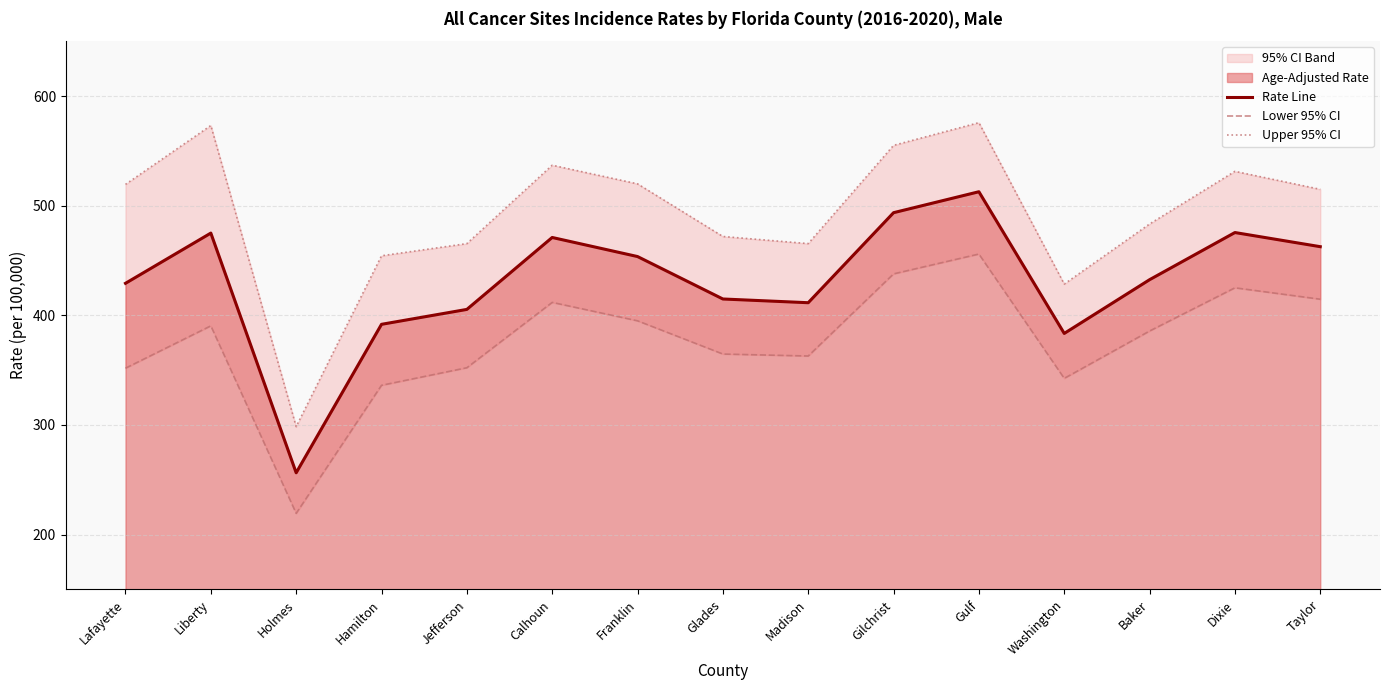

How many lines are shown in the chart?

3